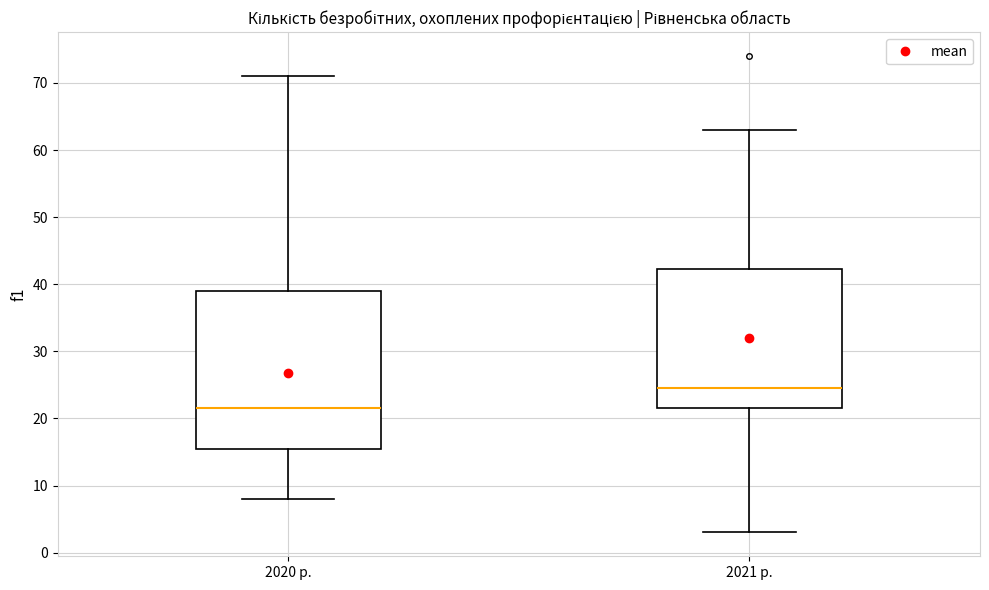

Reading left to right, transcribe this box plot: for each box, give where its median line is, the range the box spans, and where its two whiskers end, as read against the y-axis. The values are not printed on the chart, so give them approximately, as read against the axis.

2020 р.: median 22, box 16 to 39, whiskers 8 to 71
2021 р.: median 25, box 22 to 42, whiskers 3 to 63